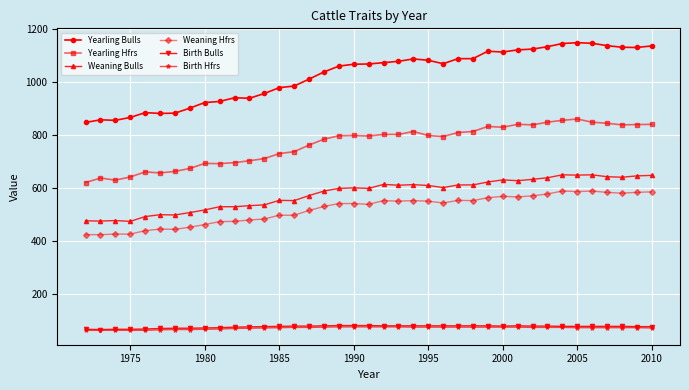

Which series has the largest range (max minus min)?

Yearling Bulls